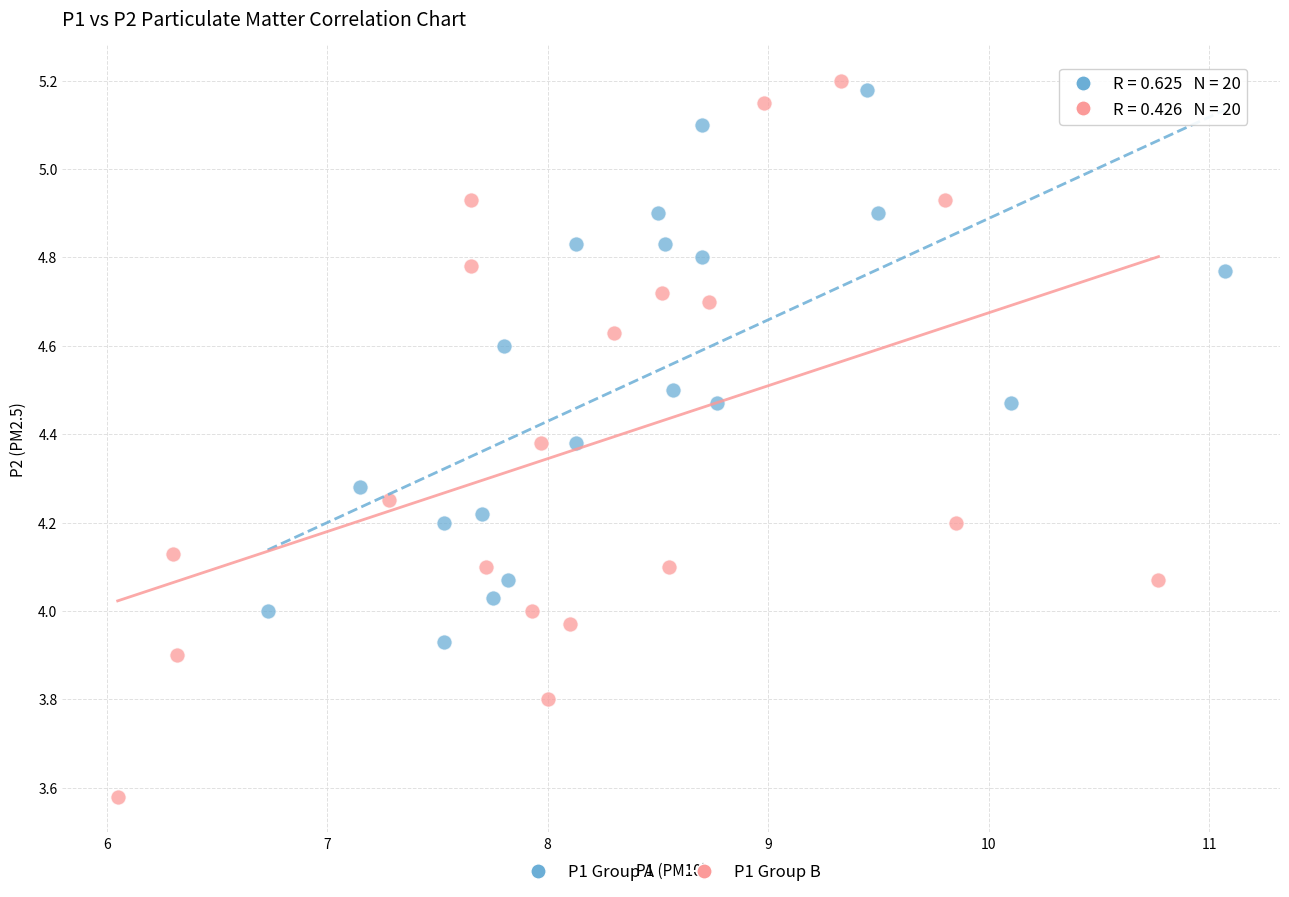

Which series reaches the minimum Y coordinate?

P1 Group B